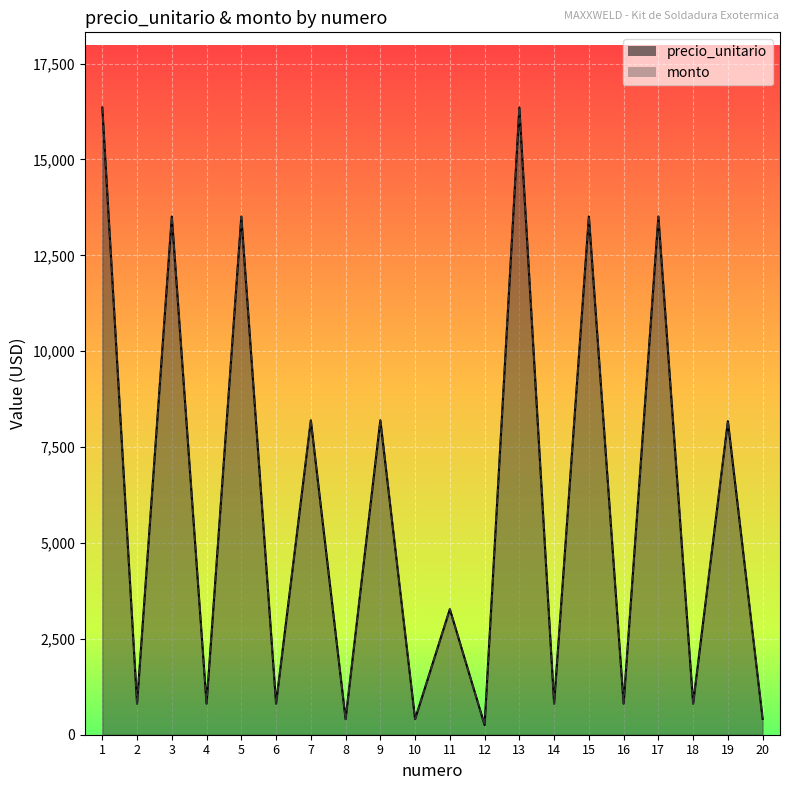

Rank the series by their maximum value, from lowest to highest.

precio_unitario, monto